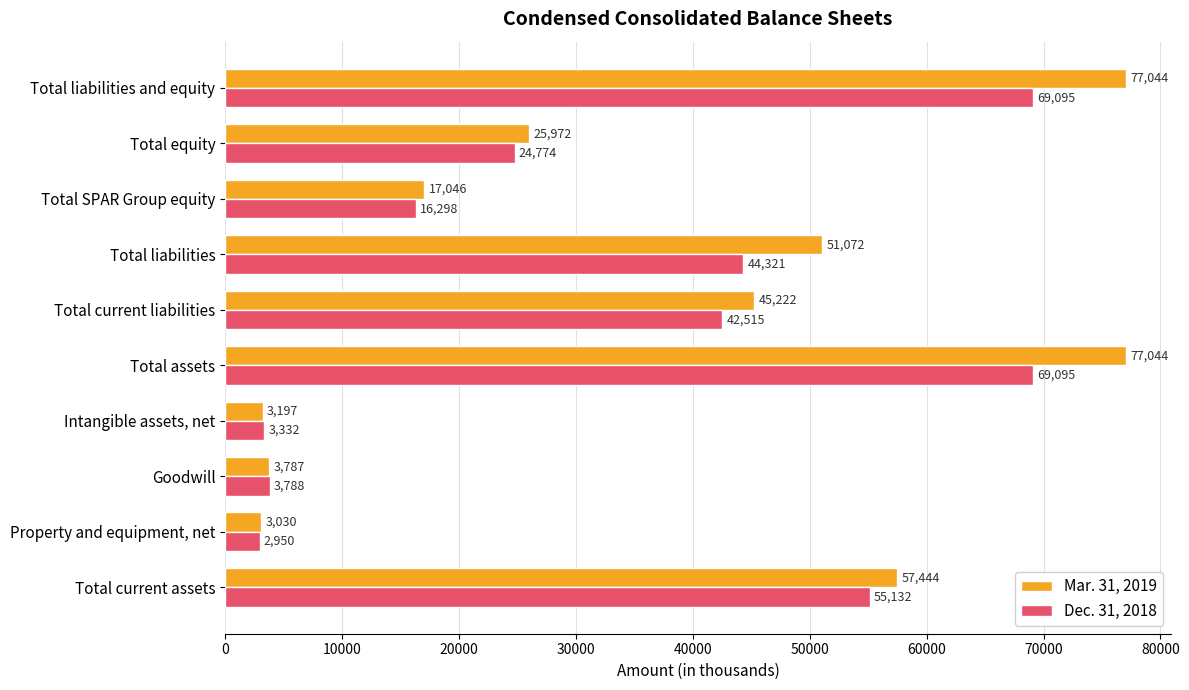

The value of Dec. 31, 2018 at Total current liabilities is 42515. True or false?

True